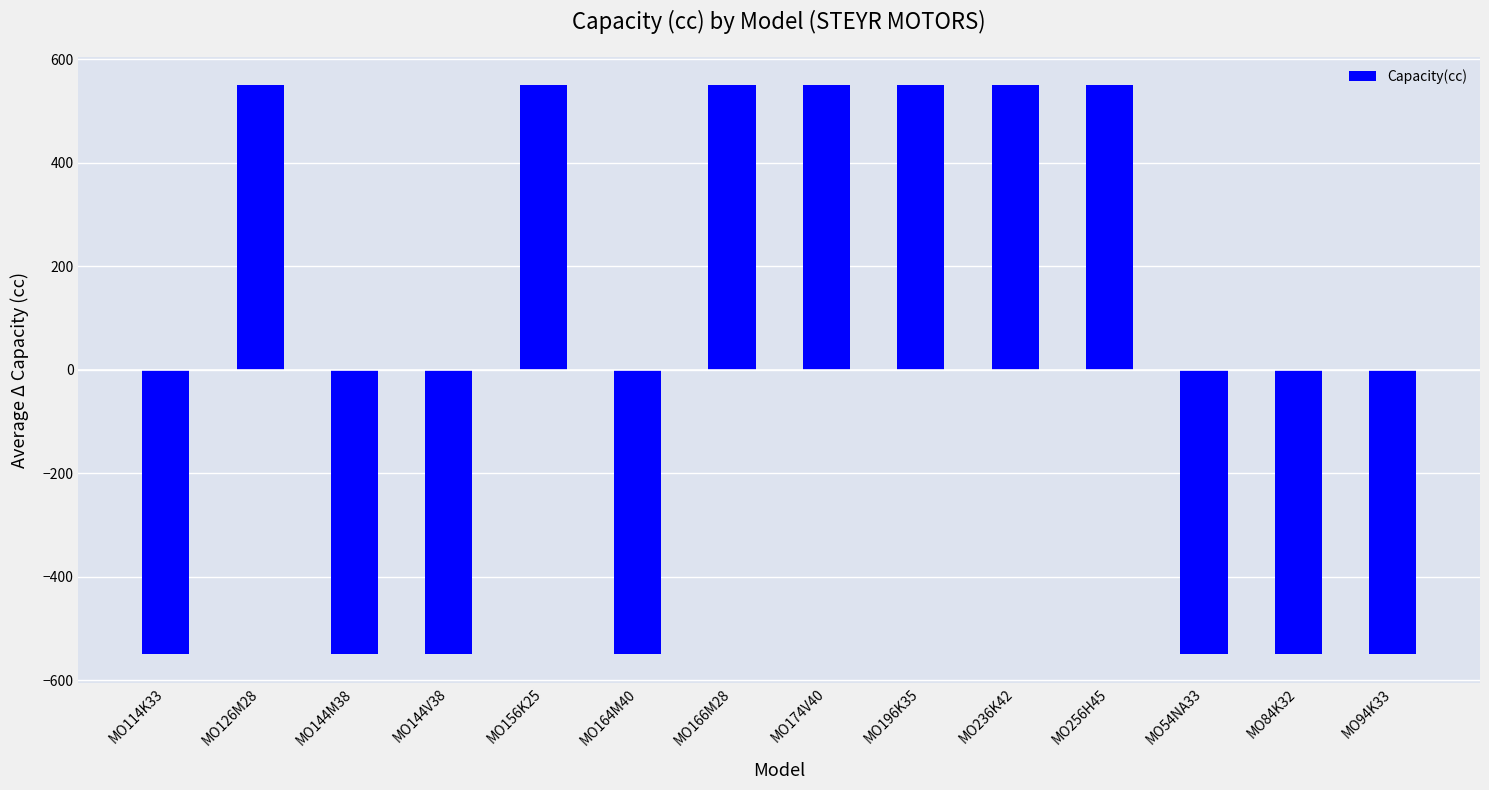

How many values are above zero?

7